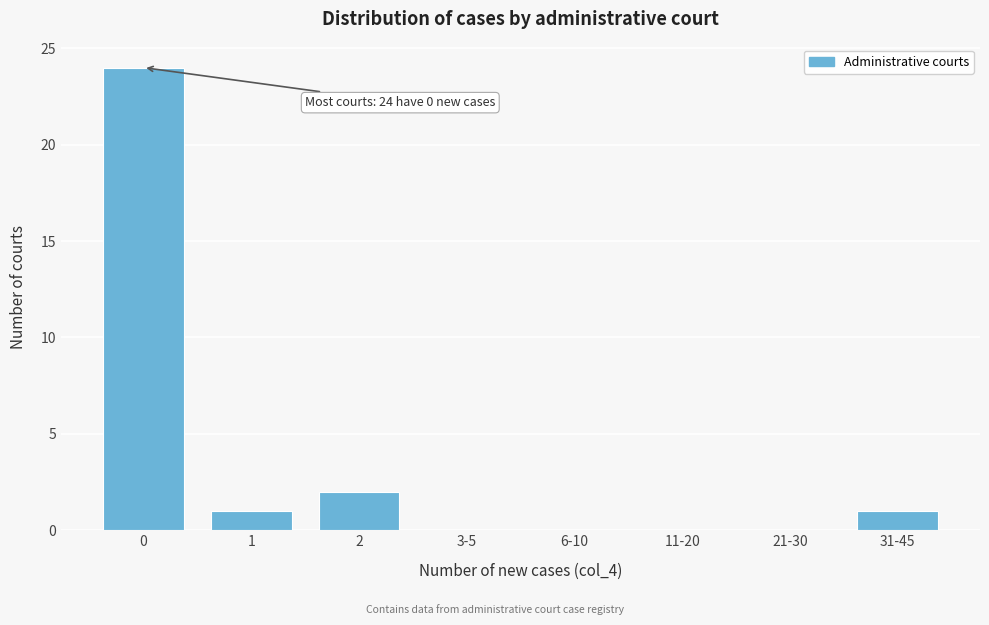

Reading left to right, what are all the values shown in this chart?

0=24	1=1	2=2	3-5=0	6-10=0	11-20=0	21-30=0	31-45=1